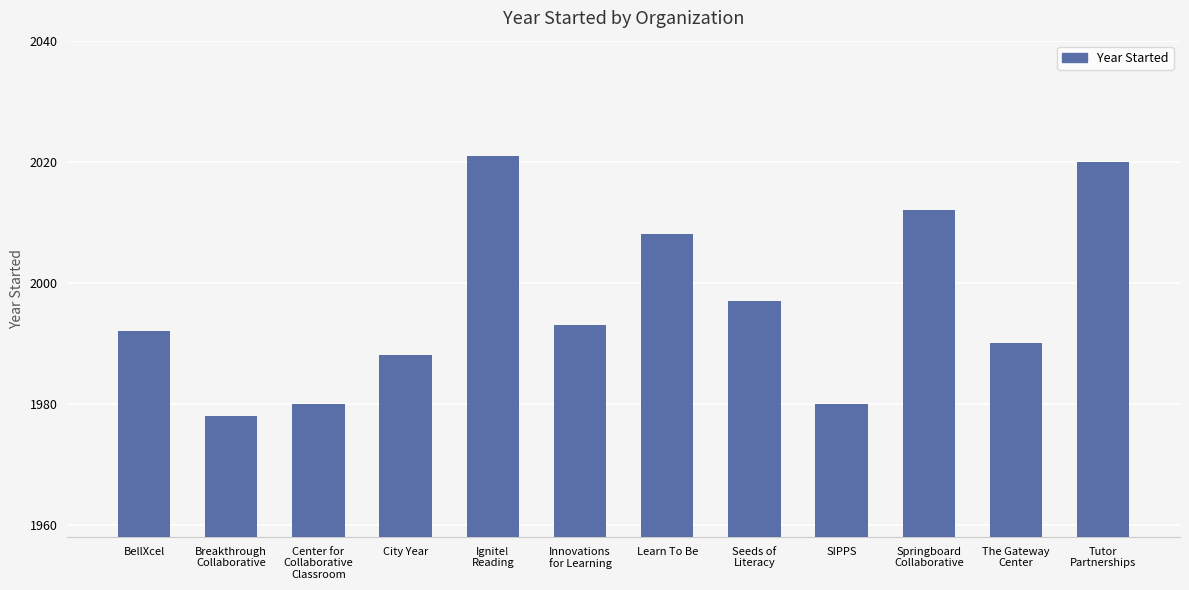

What is the value of the 6th bar from the left?

1993